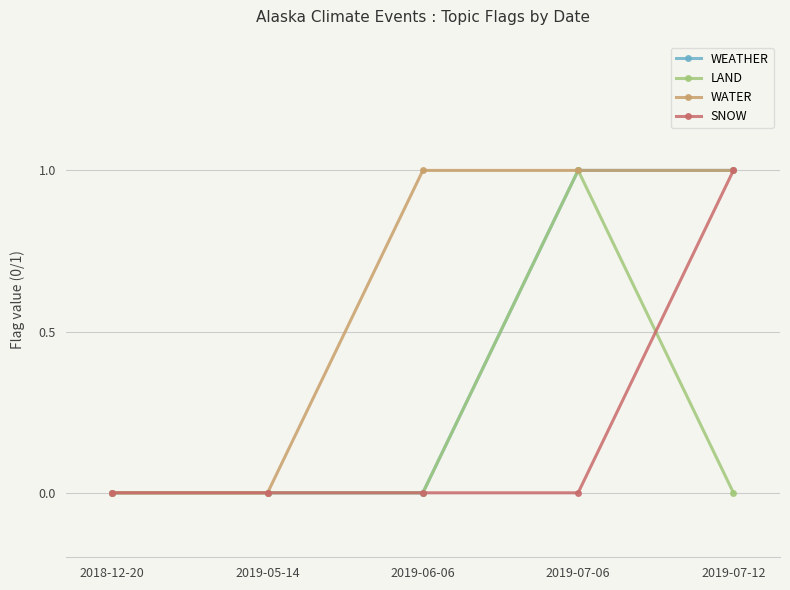

What is the difference between the maximum and minimum values in the WATER series?

1